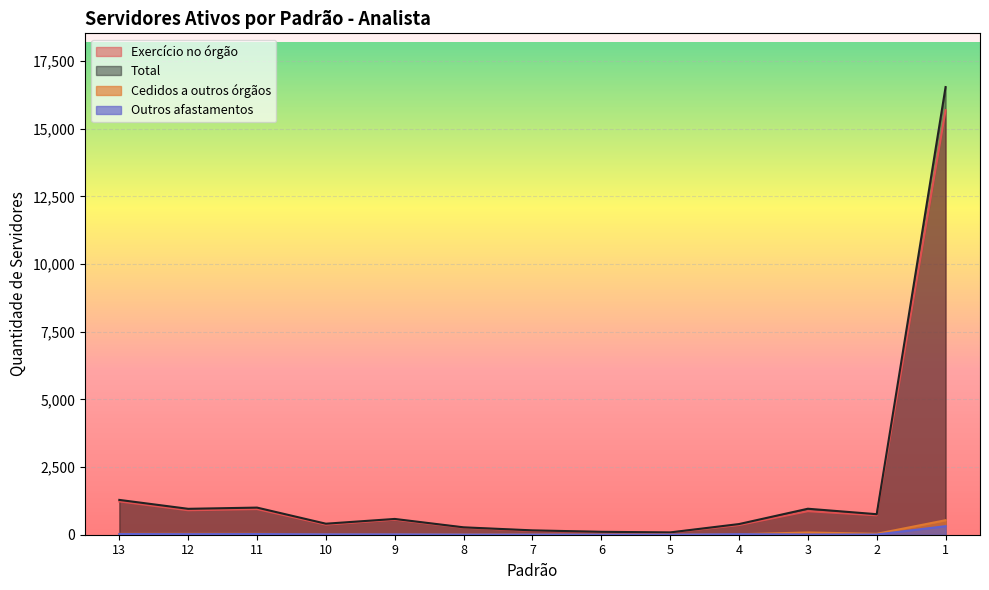

Where does the Exercício no órgão series first go above 554?

13